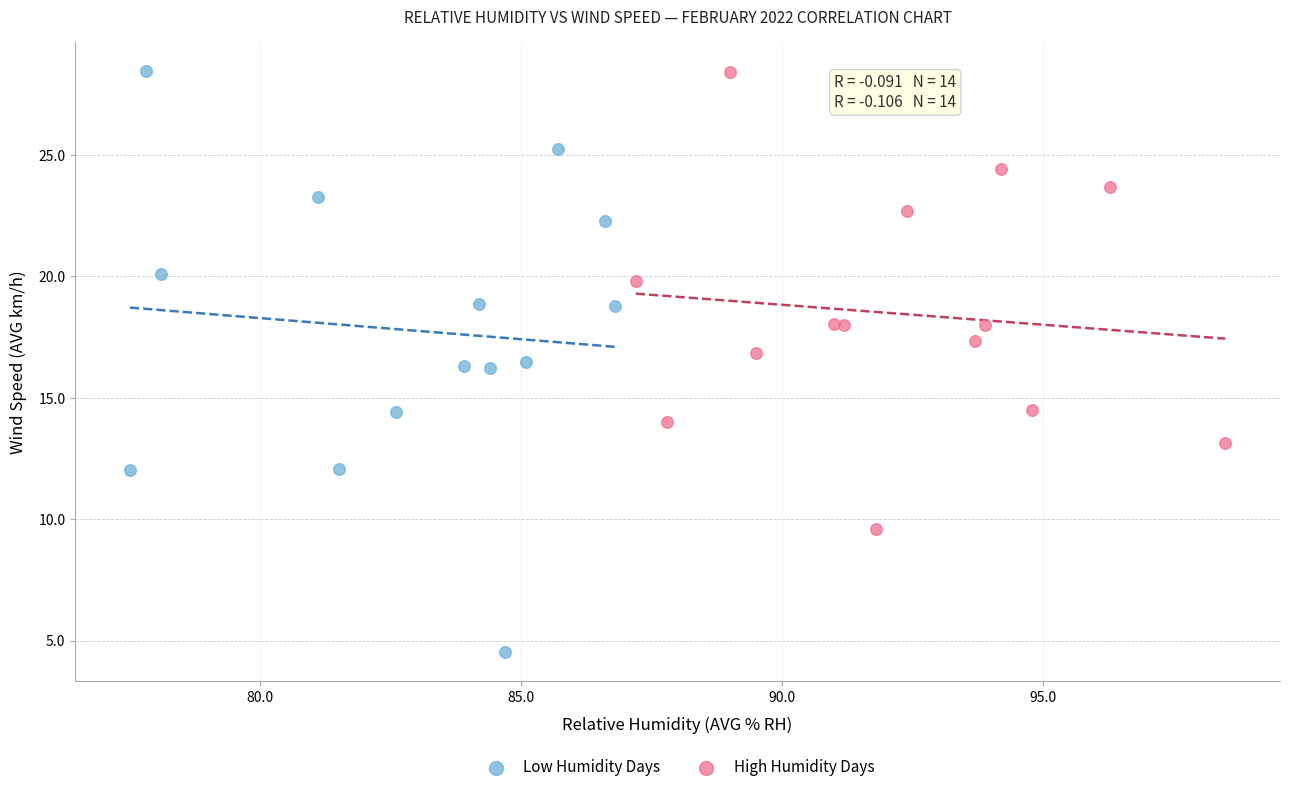

Which series reaches the minimum Y coordinate?

Low Humidity Days